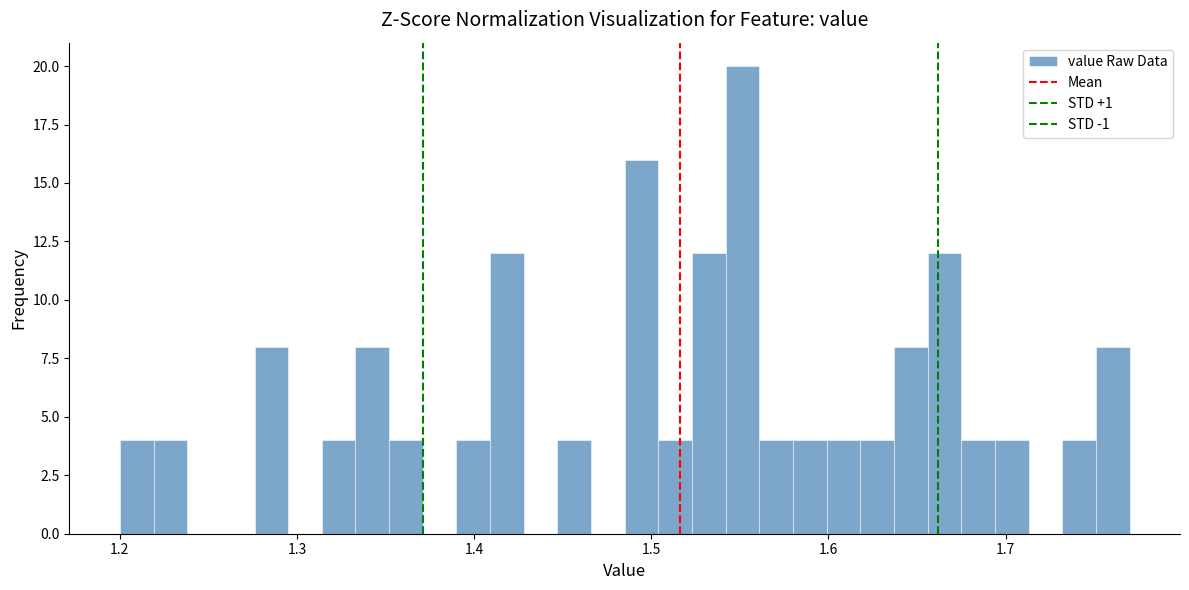

Around what value on the x-axis is the tallest bar? Give the approximate position of its centre, as read against the axis.

1.55